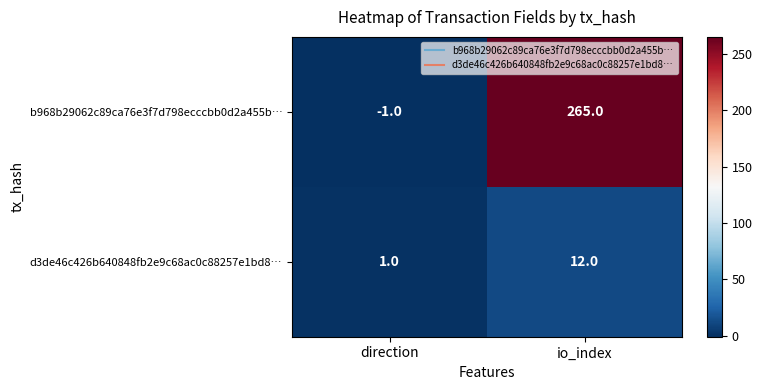

At how many categories does at least one series exceed 2?

1